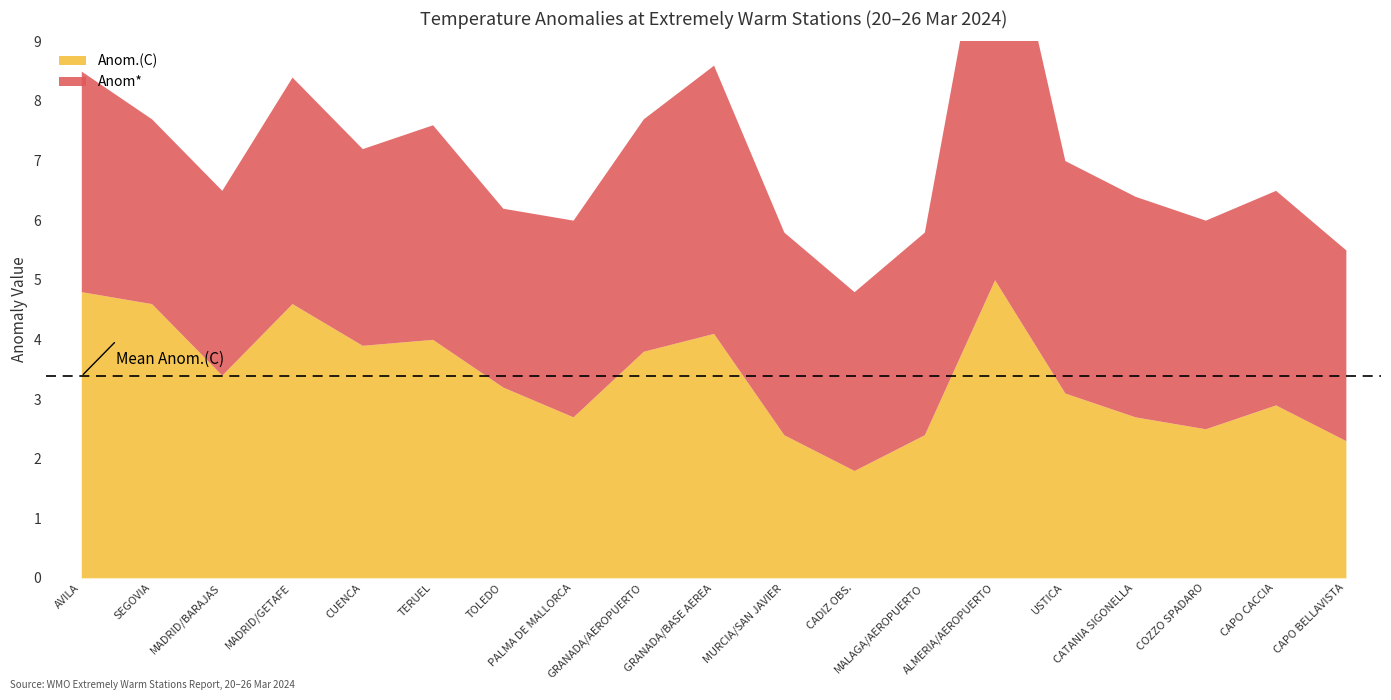

Reading right to left, extract all data points from this chart.

Anom.(C): 2.3	2.9	2.5	2.7	3.1	5.0	2.4	1.8	2.4	4.1	3.8	2.7	3.2	4.0	3.9	4.6	3.4	4.6	4.8
Anom*: 3.2	3.6	3.5	3.7	3.9	7.2	3.4	3.0	3.4	4.5	3.9	3.3	3.0	3.6	3.3	3.8	3.1	3.1	3.7